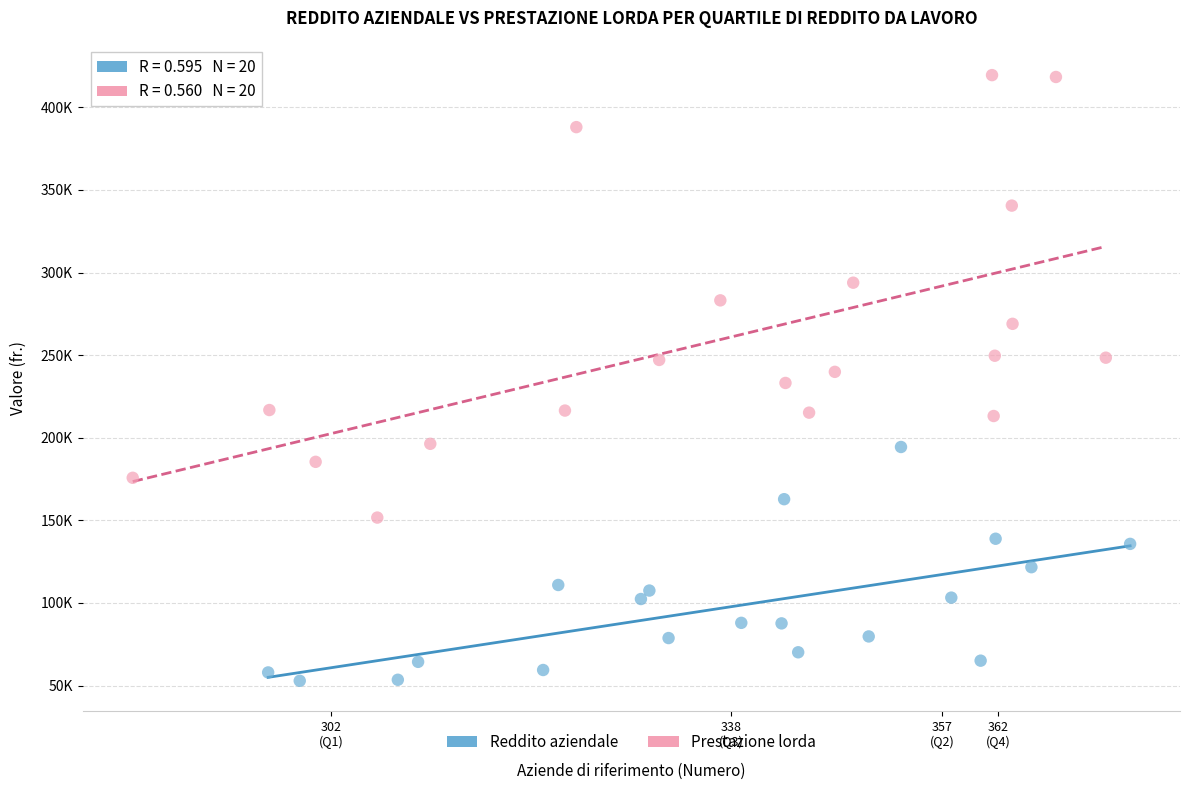

Which series contains the lowest Y value?

Reddito aziendale